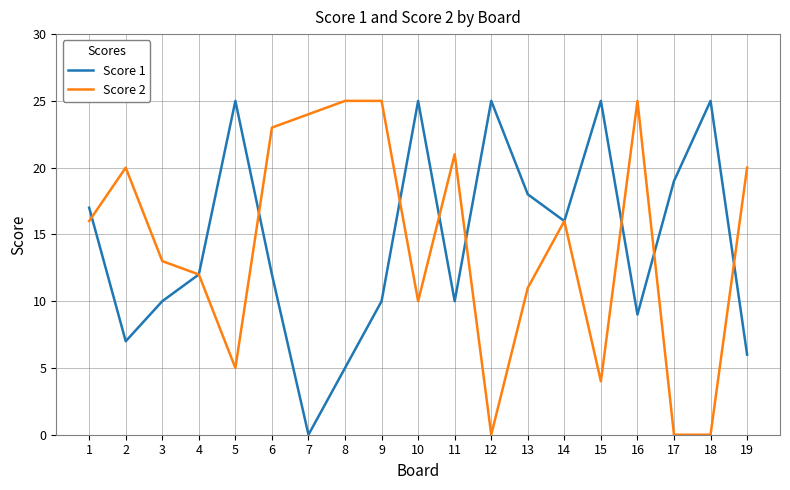

Where does the Score 1 series first go above 12?

1